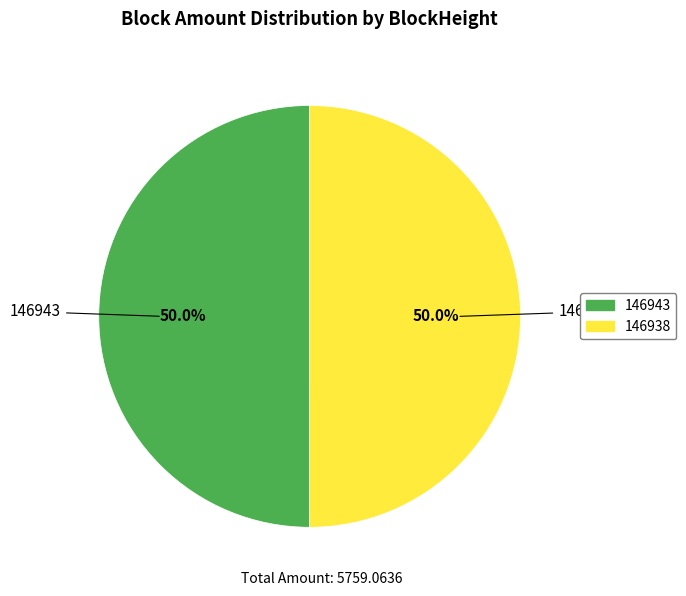

Combined, what portion of the pie is 146938 and 146943?

100.0%